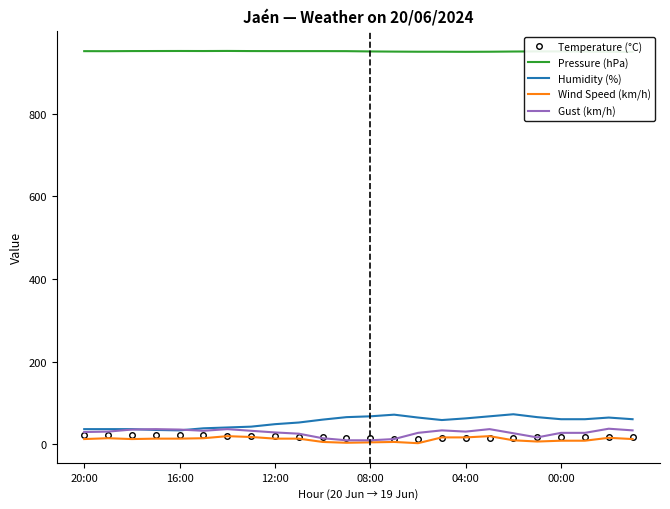

Reading right to left, what are all the values shown in this chart?

Temperature (°C): 18.8	17.2	17.2	17.3	17.2	16.4	15.2	15.2	14.9	14.1	13.2	14.4	15.6	17.0	18.5	19.7	20.6	21.5	22.5	23.9	23.8	23.1	22.7	22.9
Pressure (hPa): 949.6	949.9	950.3	950.8	950.8	950.5	950.0	949.8	950.0	950.0	950.3	950.7	951.4	951.5	951.5	951.5	951.6	951.9	951.7	951.8	951.7	951.6	951.3	951.4
Humidity (%): 61.0	65.0	61.0	61.0	66.0	73.0	68.0	63.0	59.0	65.0	72.0	68.0	66.0	60.0	53.0	49.0	43.0	41.0	39.0	34.0	35.0	37.0	37.0	37.0
Wind Speed (km/h): 13.0	16.0	9.0	9.0	7.0	10.0	20.0	17.0	17.0	3.0	6.0	5.0	4.0	6.0	14.0	14.0	18.0	20.0	15.0	14.0	14.0	13.0	15.0	13.0
Gust (km/h): 34.0	38.0	28.0	28.0	17.0	27.0	37.0	31.0	34.0	28.0	13.0	10.0	10.0	15.0	26.0	29.0	33.0	37.0	33.0	36.0	37.0	36.0	31.0	30.0